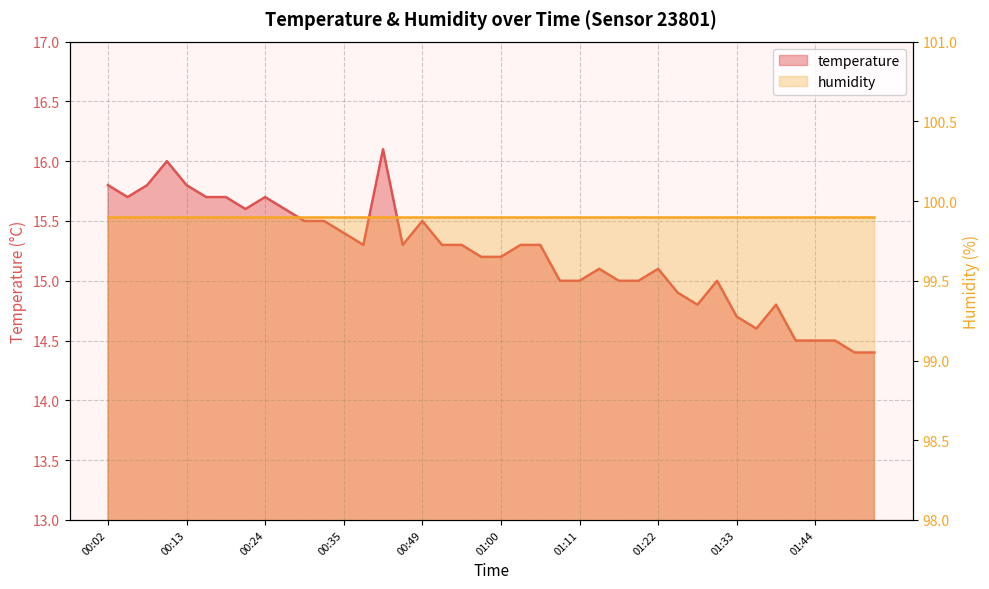

At which category does the chart reach its minimum across all series?

01:50